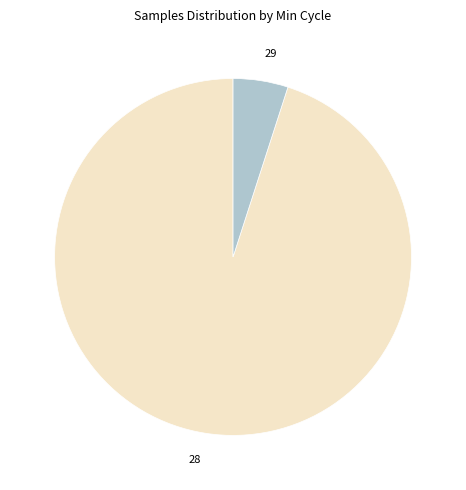

Which category has the smallest portion of the pie?

29